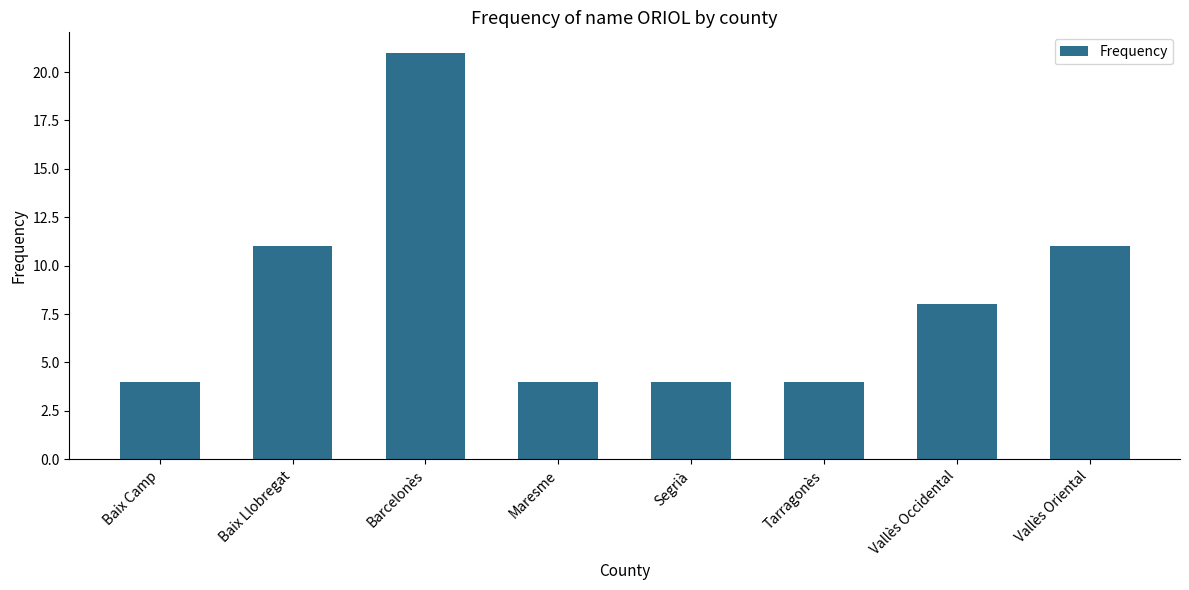

Read the value at Segrià.

4